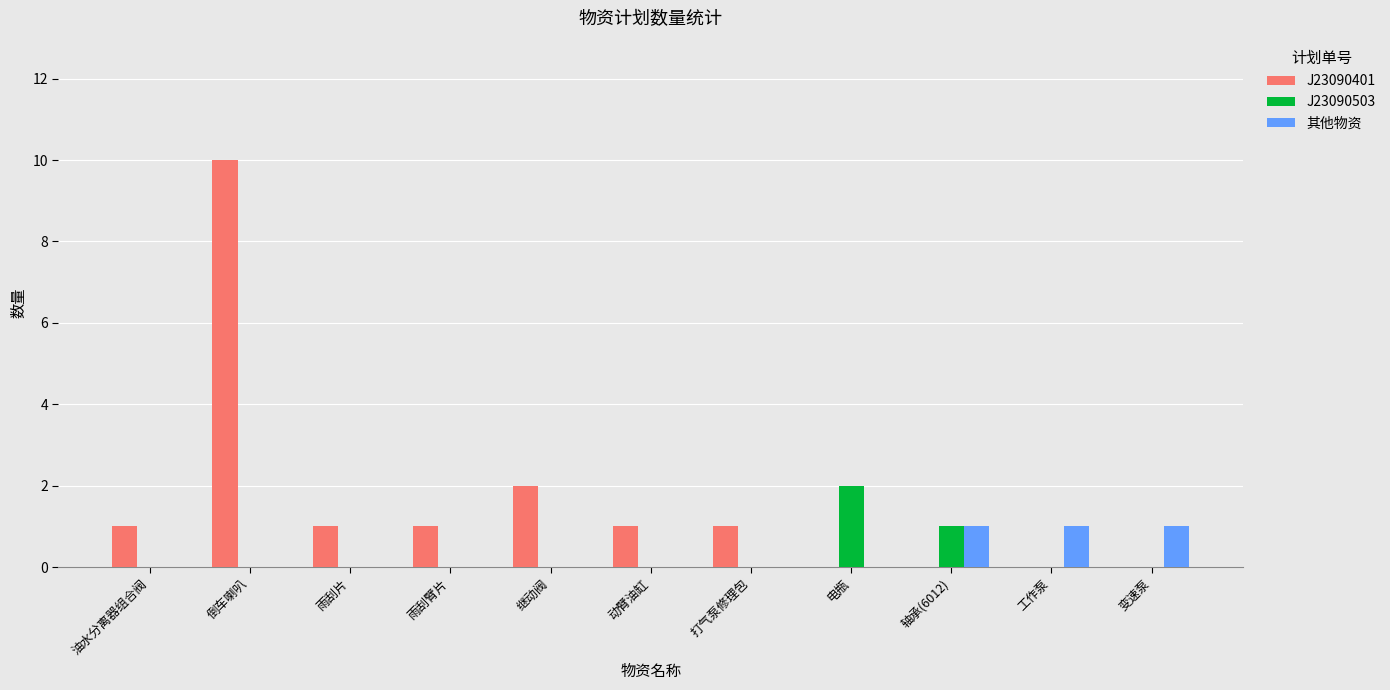

How many 其他物资 values are between 0 and 1?

11